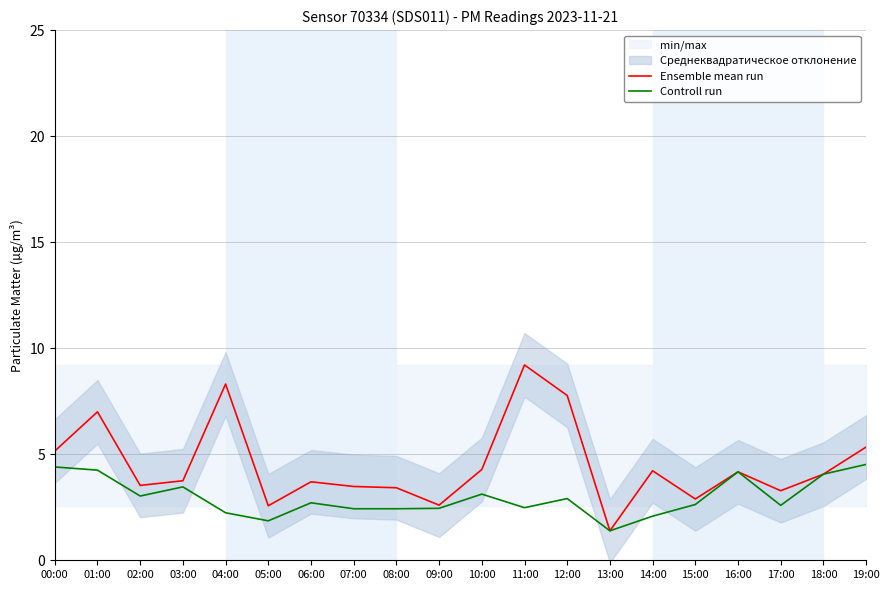

True or false: Ensemble mean run has a value of 4.3 at 15:00.

False